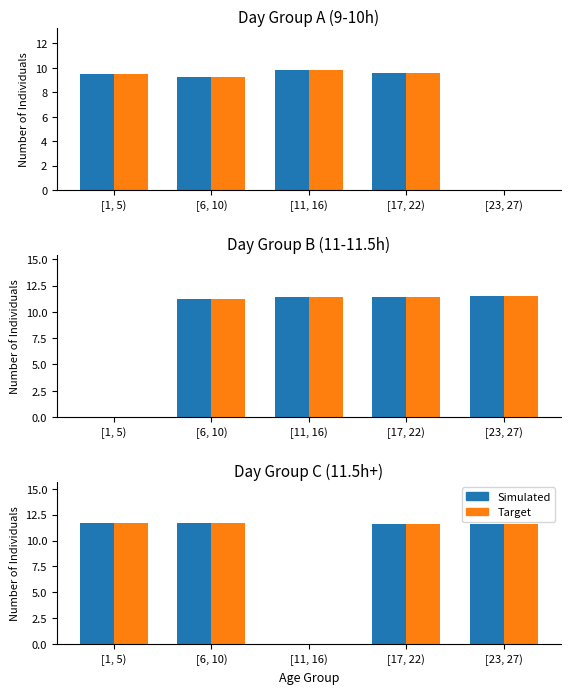

Are the bars grouped side by side (vs. stacked)?

Yes